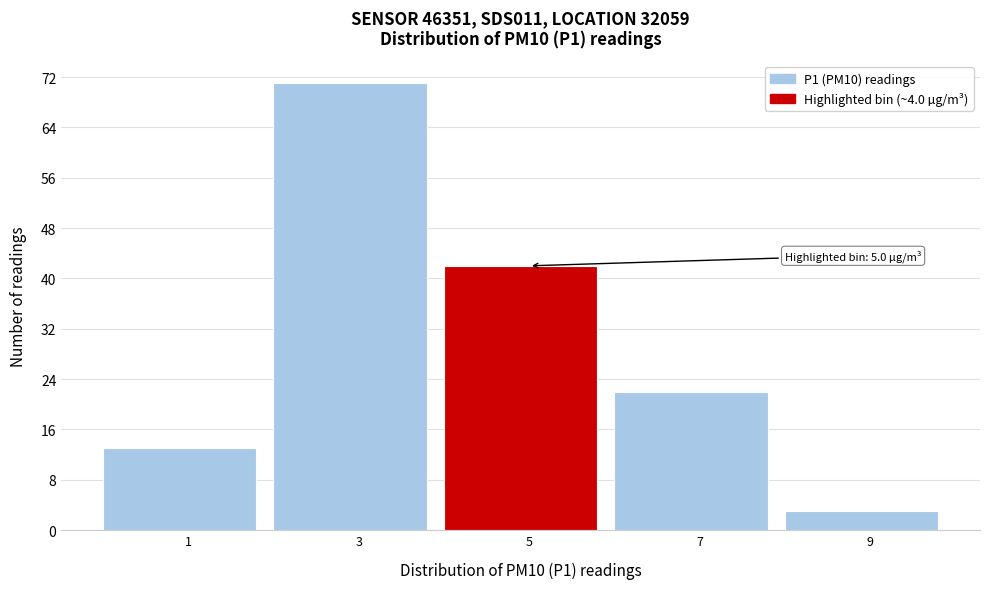

Which range on the x-axis has the tallest bar?

2 to 4